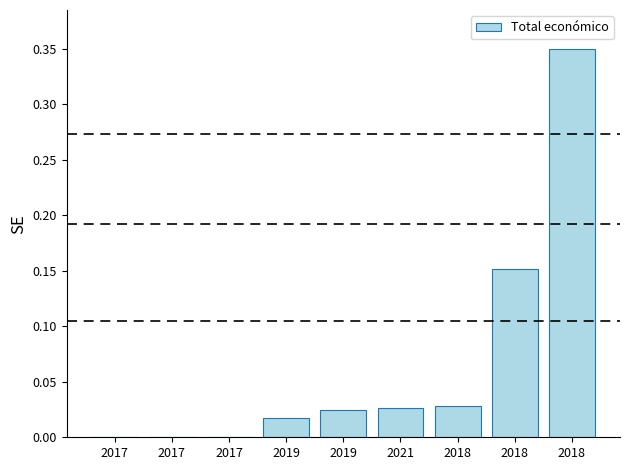

Are the bars horizontal?

No